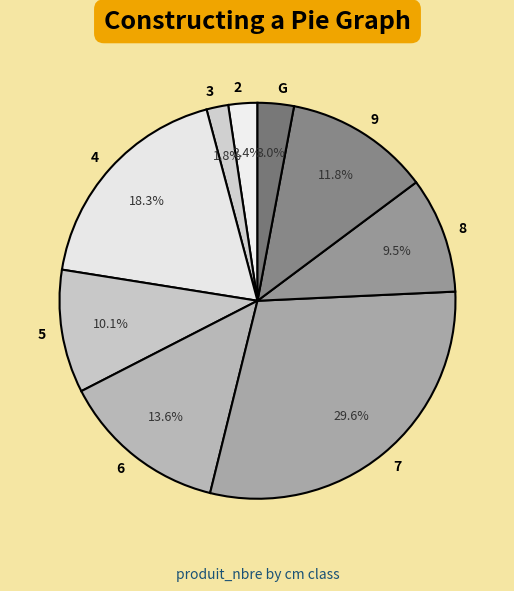

What percentage do 5 and 4 together represent?

28.4%